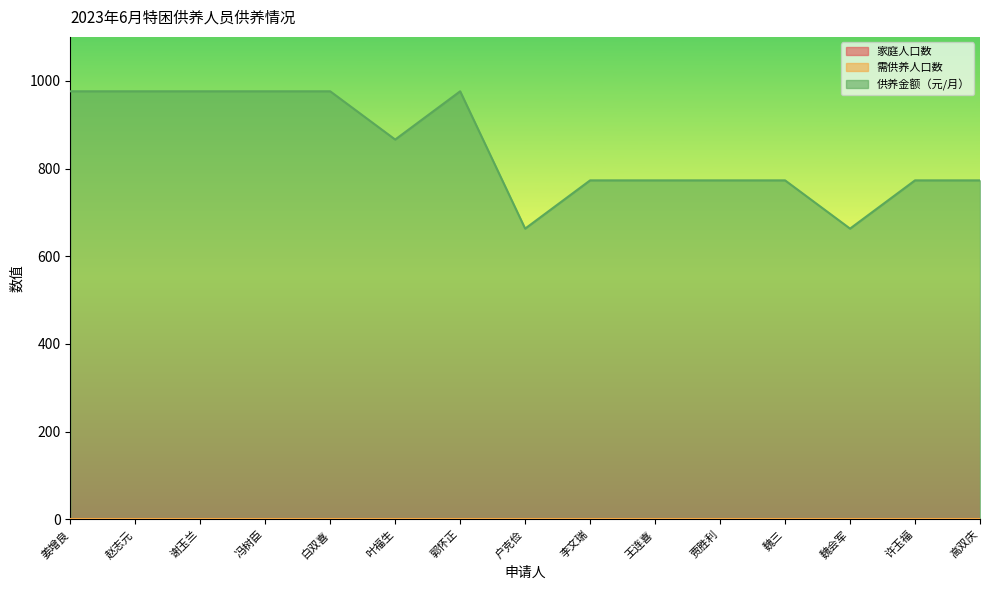

What is the average value of the 供养金额（元/月） series?

846